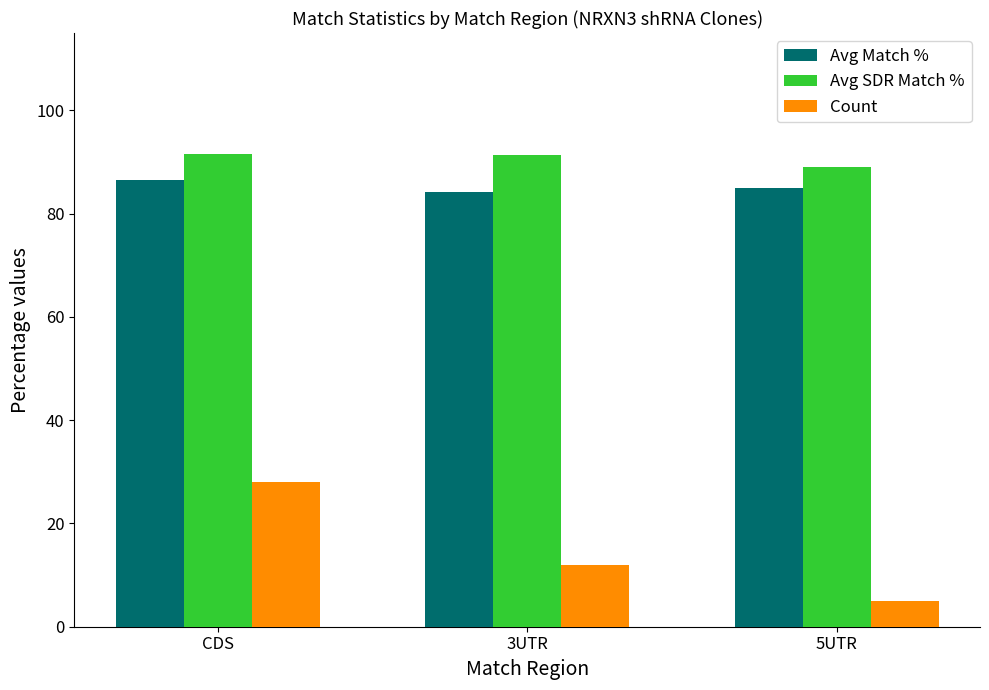

What is the label of the 1st bar from the left?

CDS